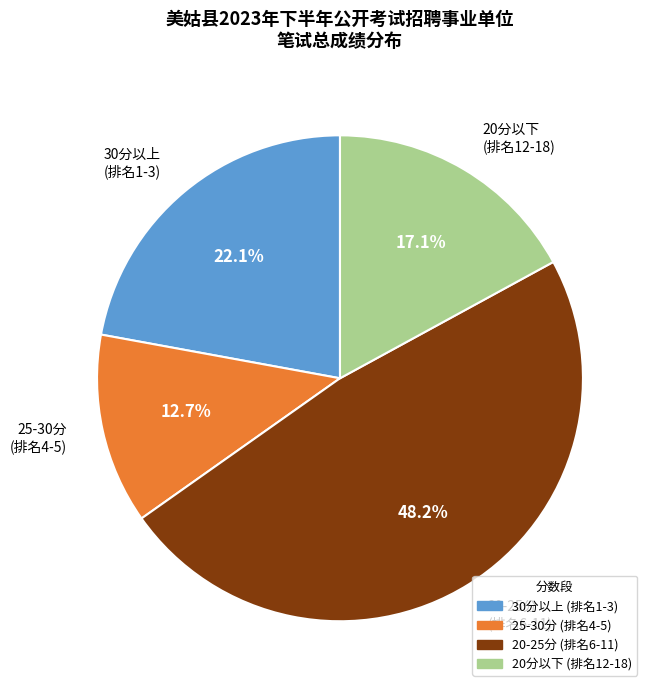

What portion of the pie excludes 25-30分 (排名4-5)?

87.3%